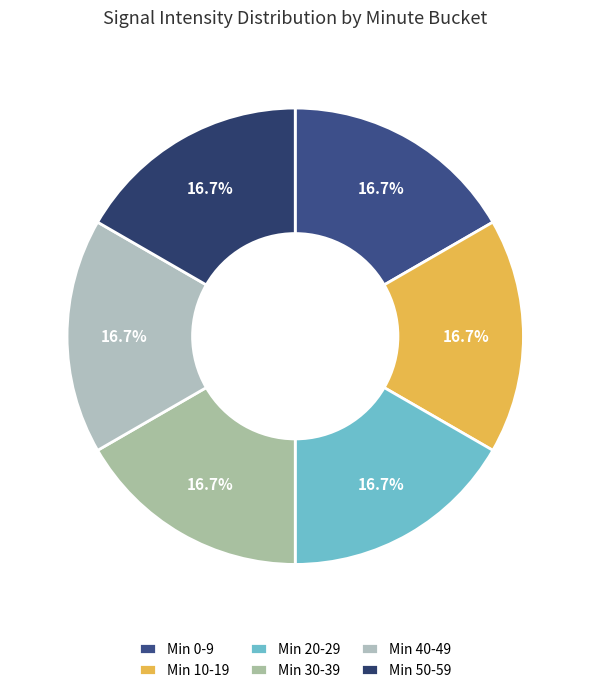

How many slices are in this pie chart?

6